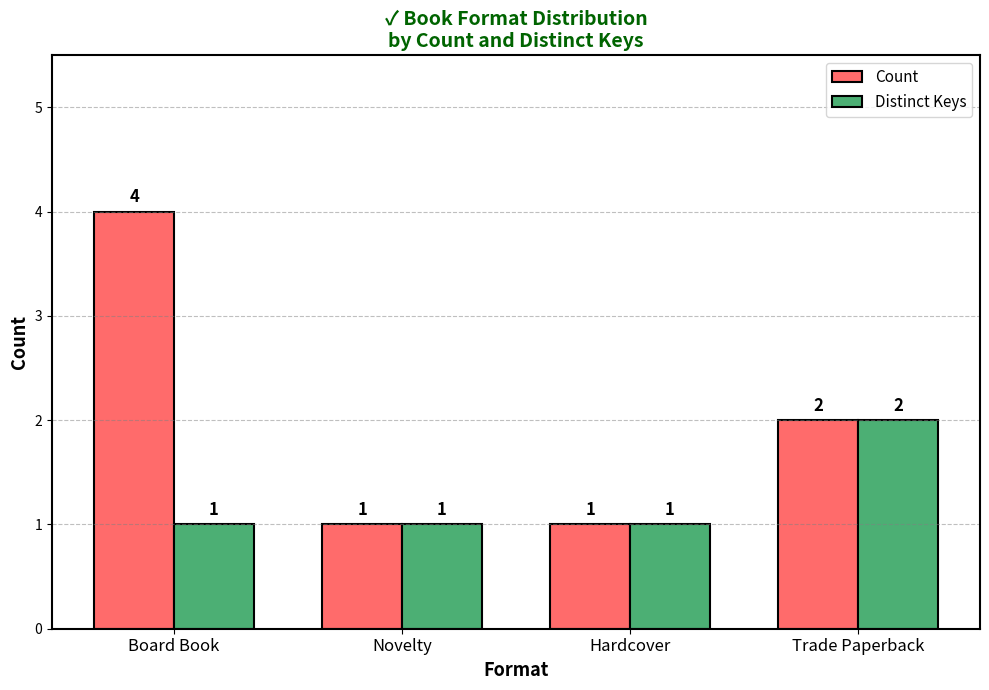

True or false: Distinct Keys has a value of 1 at Board Book.

True